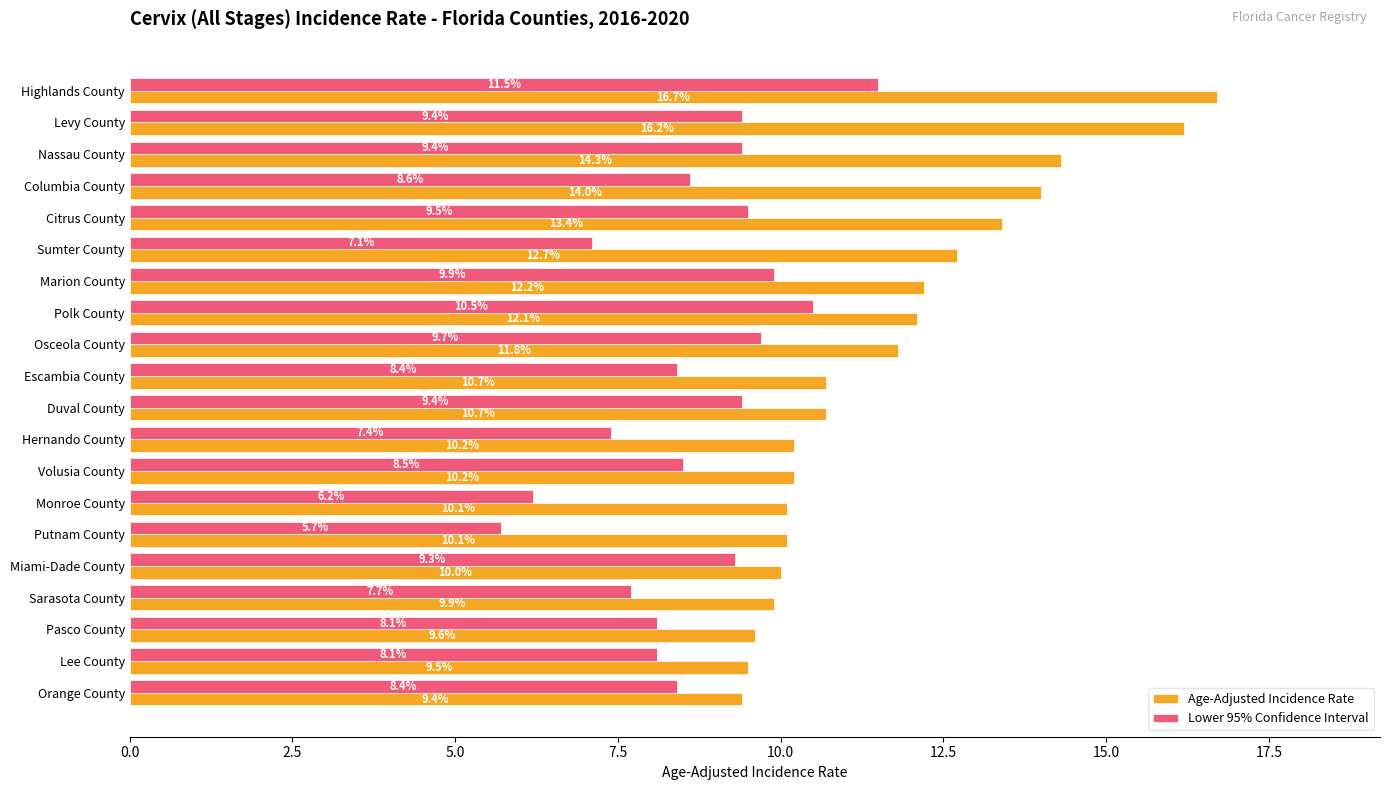

What is the difference between the maximum and minimum values in the Lower 95% Confidence Interval series?

5.8